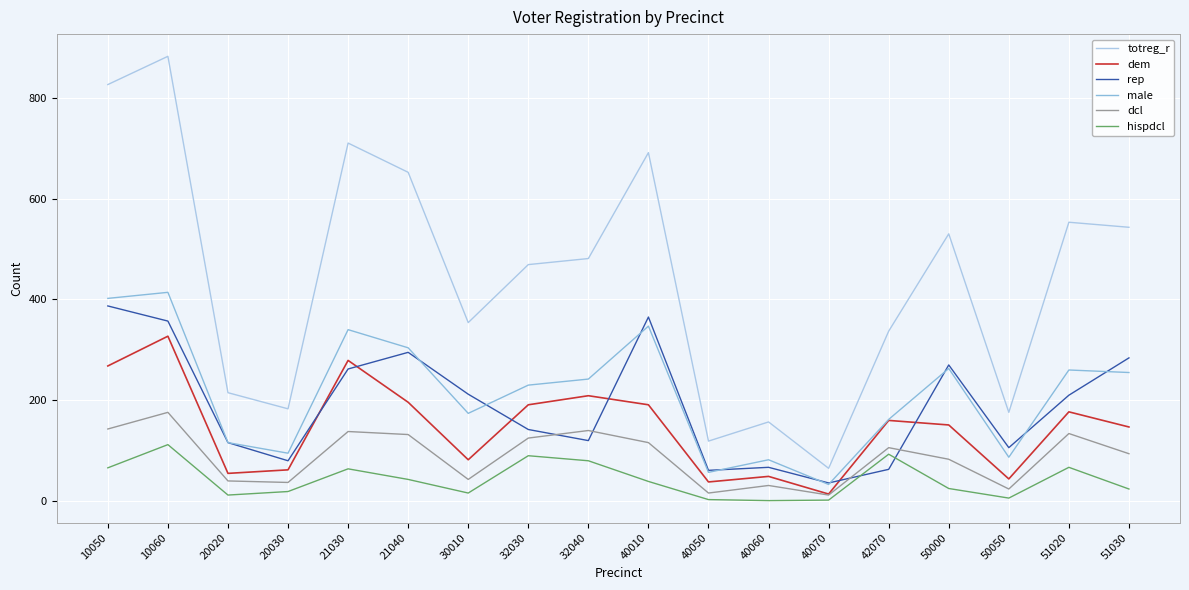

Which series changed the most between 21040 and 50000?

totreg_r